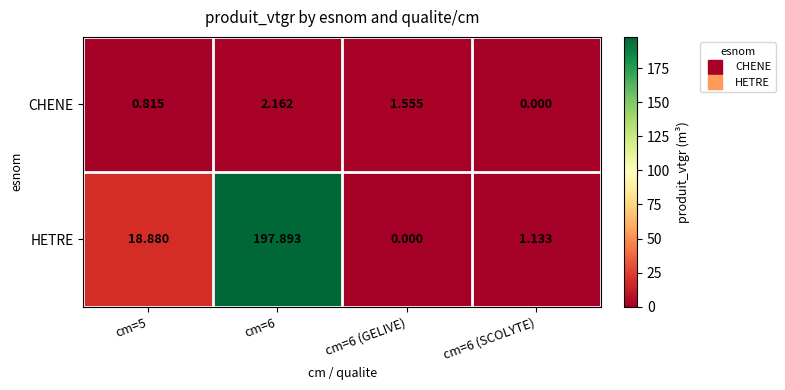

Which series changed the most between cm=5 and cm=6 (GELIVE)?

HETRE